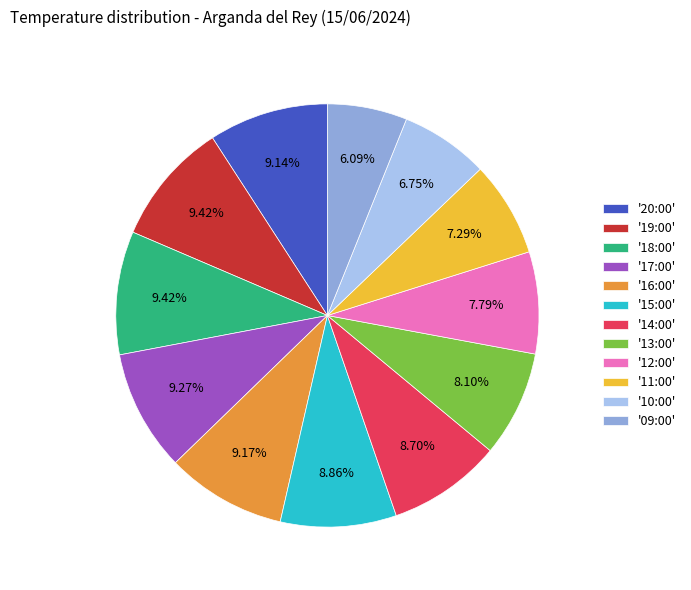

Is there any slice that represents more than half of the pie?

No